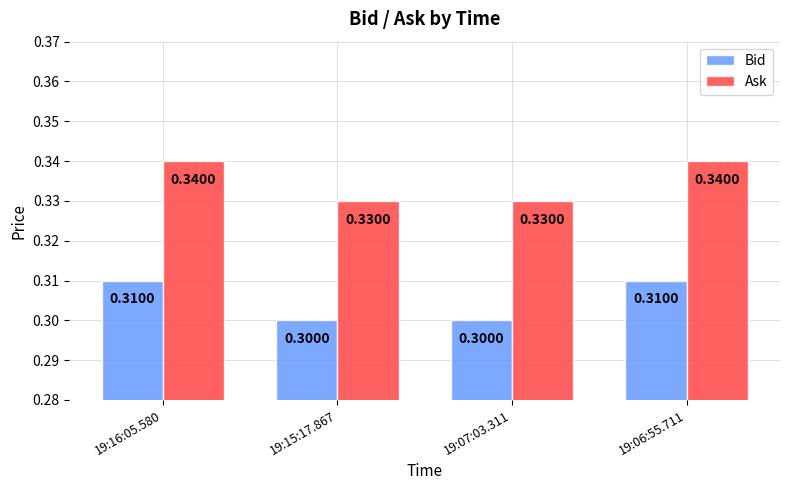

What is the total value across all series at 19:15:17.867?

0.6